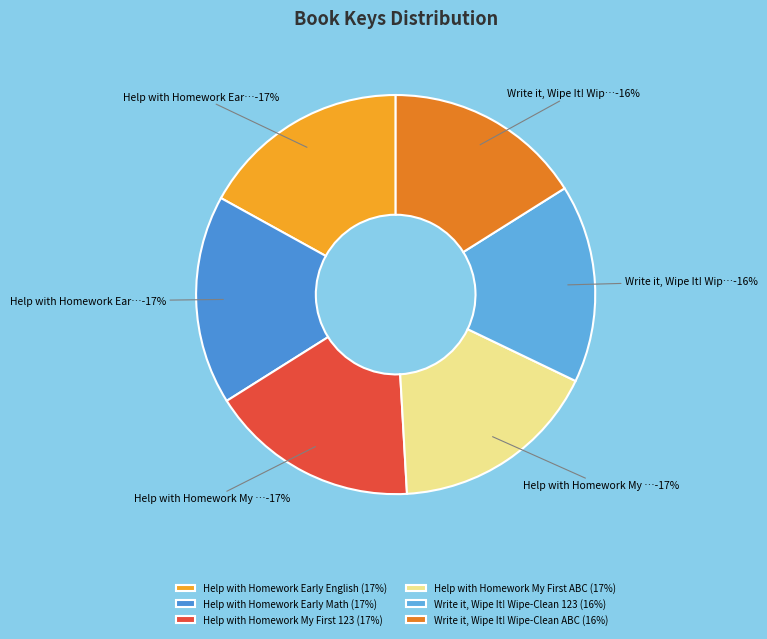

Which slice is the largest?

Help with Homework Early Math